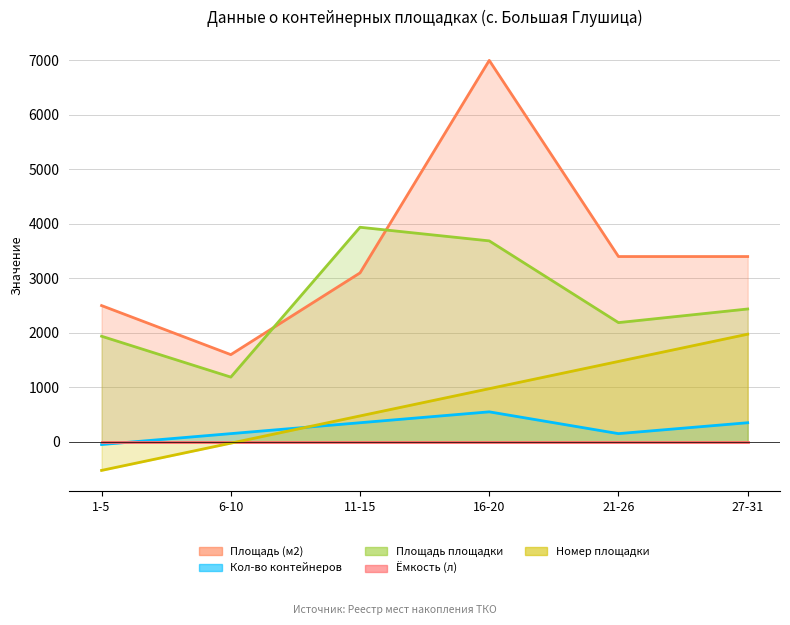

Reading left to right, transcribe all the data shown in this chart.

Площадь (м2): 1-5=2500.0	6-10=1600.0	11-15=3100.0	16-20=7000.0	21-26=3400.0	27-31=3400.0
Кол-во контейнеров (несорт.): 1-5=-50.0	6-10=150.0	11-15=350.0	16-20=550.0	21-26=150.0	27-31=350.0
Площадь площадки (м2): 1-5=1937.5	6-10=1187.5	11-15=3937.5	16-20=3687.5	21-26=2187.5	27-31=2437.5
Ёмкость контейнера (л): 1-5=3.8	6-10=3.8	11-15=3.8	16-20=3.8	21-26=3.8	27-31=3.8
Номер площадки (×5): 1-5=-525.0	6-10=-25.0	11-15=475.0	16-20=975.0	21-26=1475.0	27-31=1975.0